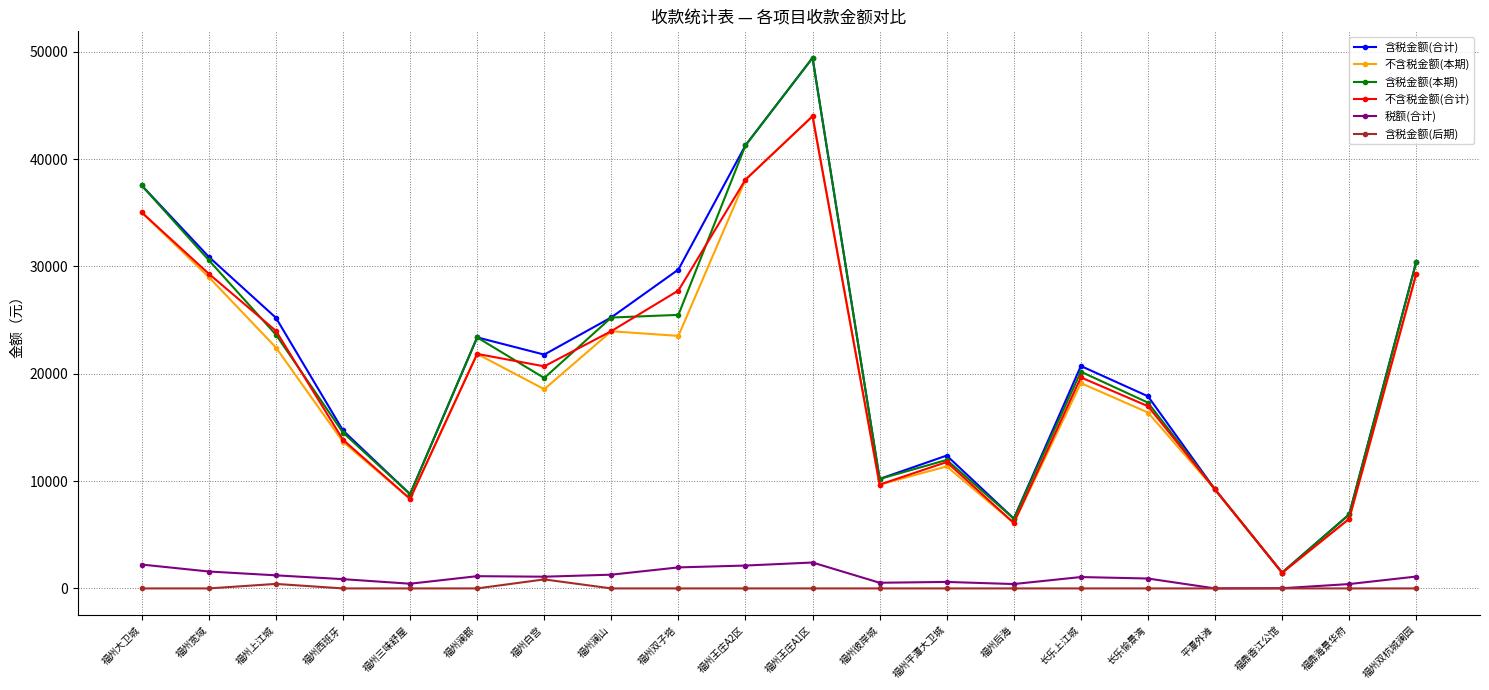

What is the label of the 16th point from the right?

福州三味舒屋